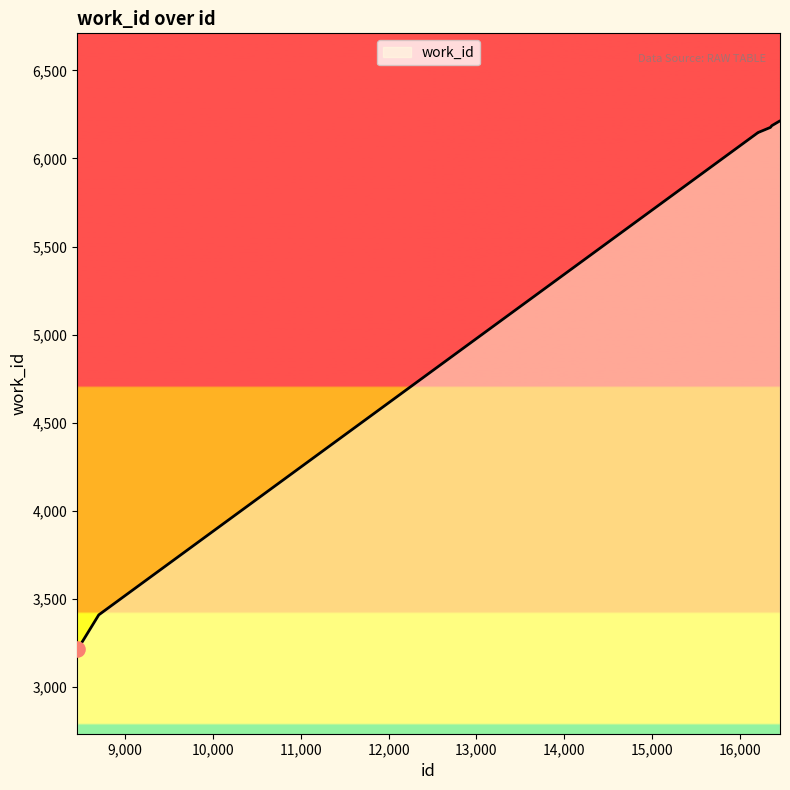

What is the minimum value shown in the chart?

3217